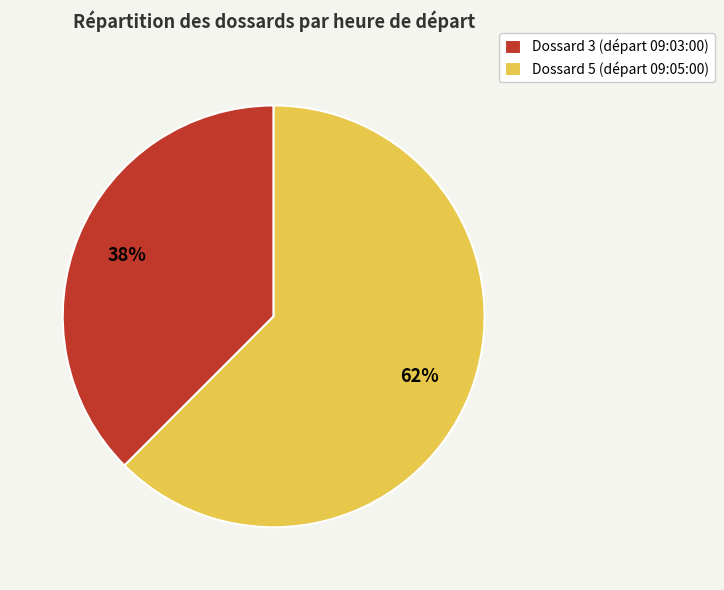

Which category has the biggest portion of the pie?

Dossard 5 (départ 09:05:00)